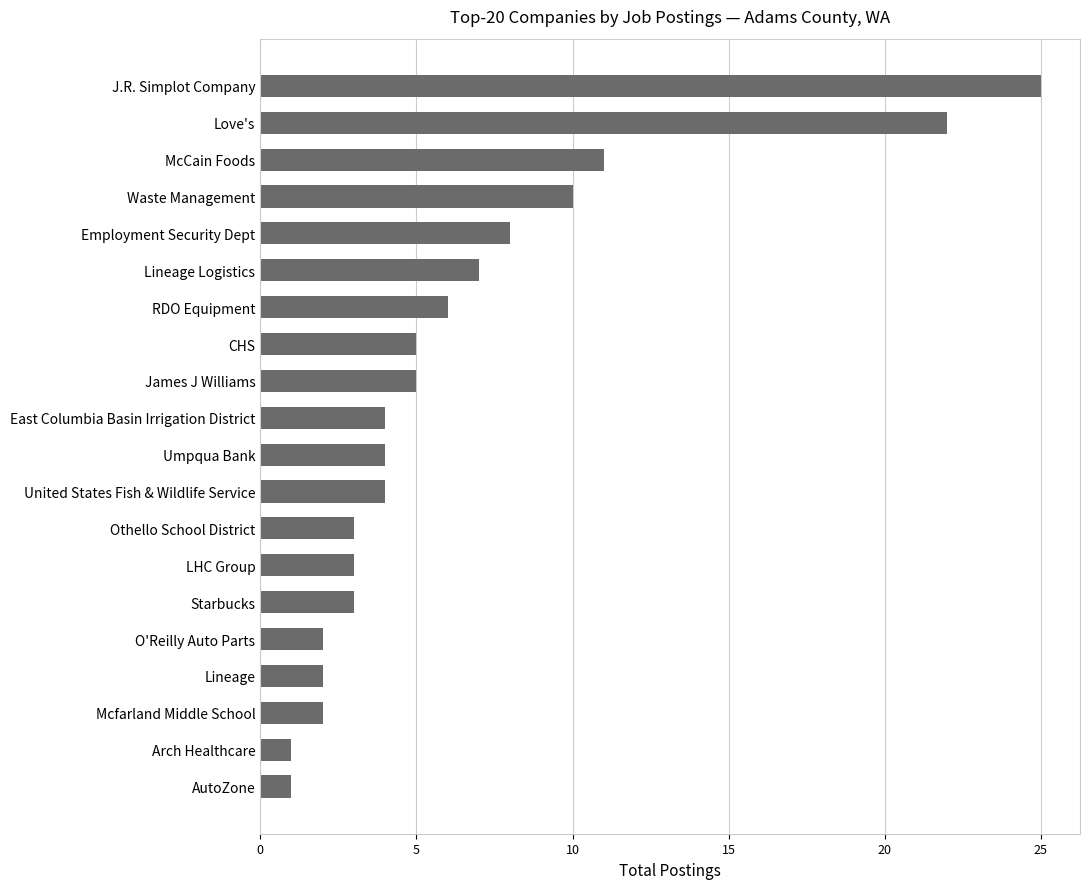

What is the change in value from O'Reilly Auto Parts to James J Williams?

+3